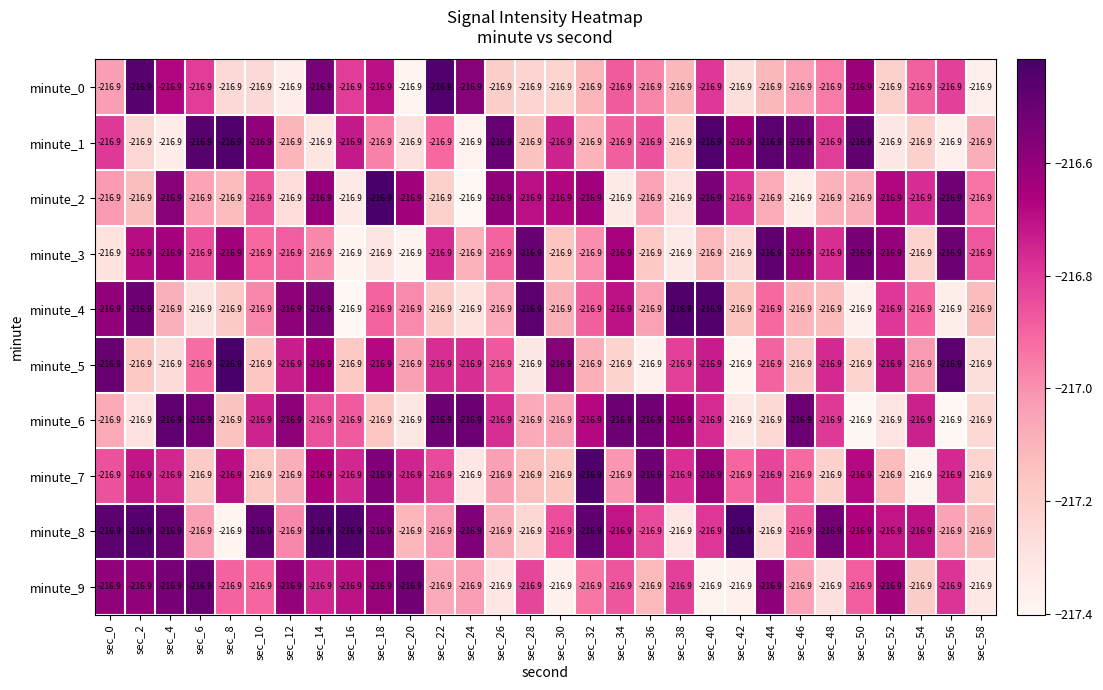

True or false: minute_8 has a value of -70.4 at sec_4.

False